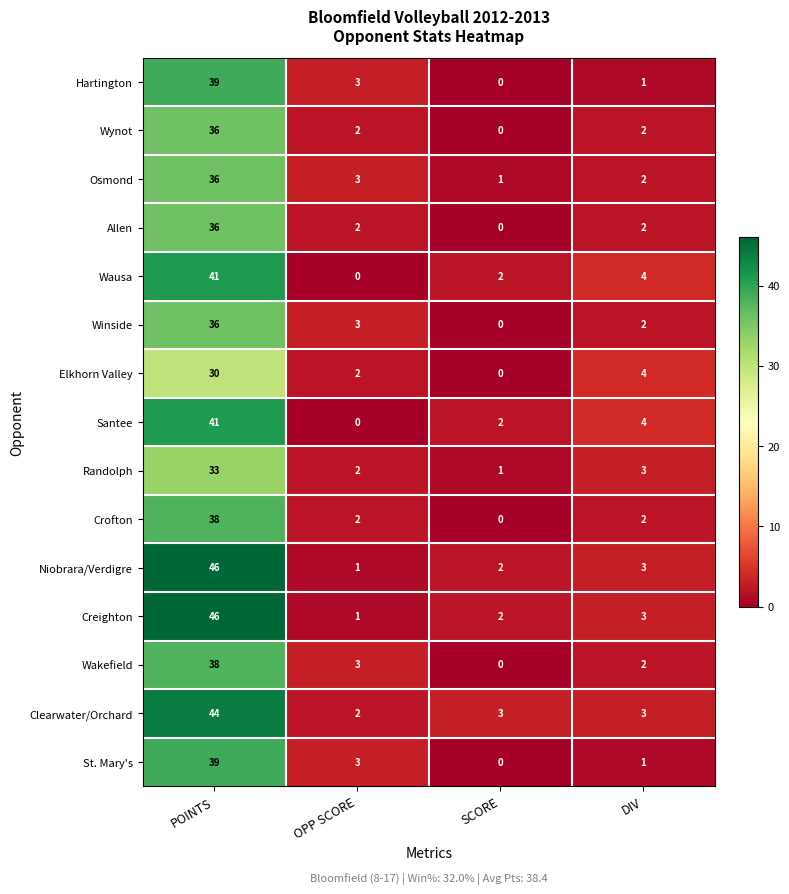

Where is St. Mary's nearest to the value 19?

OPP SCORE